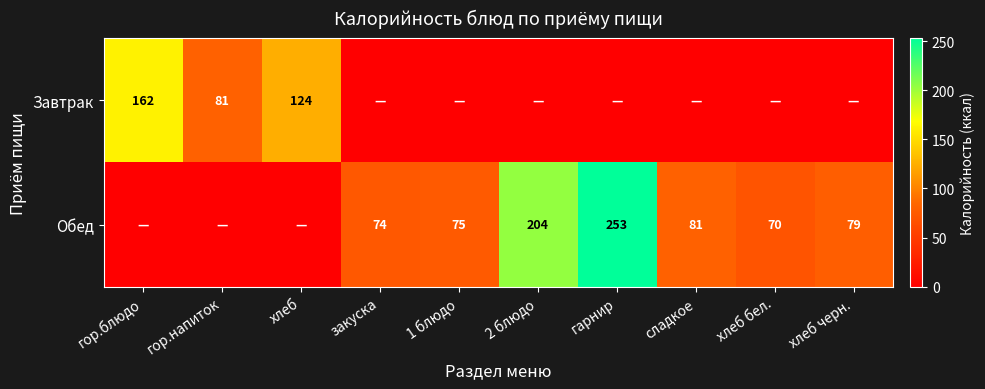

The Обед series shows 79 at хлеб черн.. True or false?

True